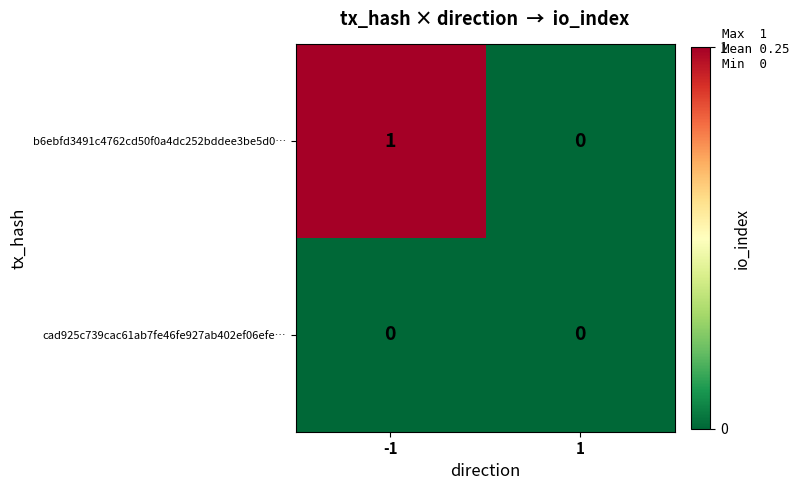

Reading left to right, transcribe all the data shown in this chart.

b6ebfd3491c4762cd50f0a4dc252bddee3be5d0…: -1=1	1=0
cad925c739cac61ab7fe46fe927ab402ef06efe…: -1=0	1=0